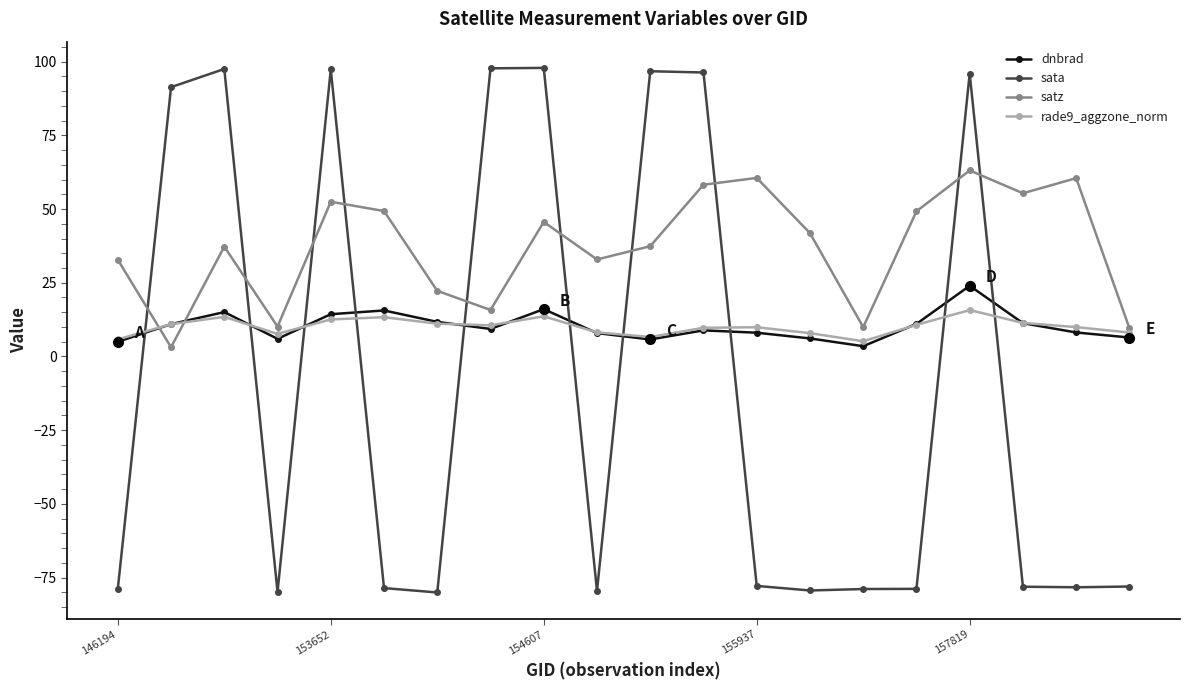

How many distinct data groups are displayed?

4